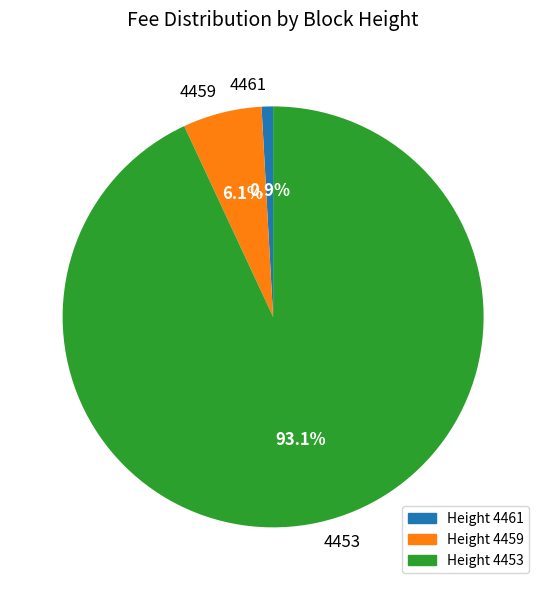

Does any single category account for the majority?

Yes